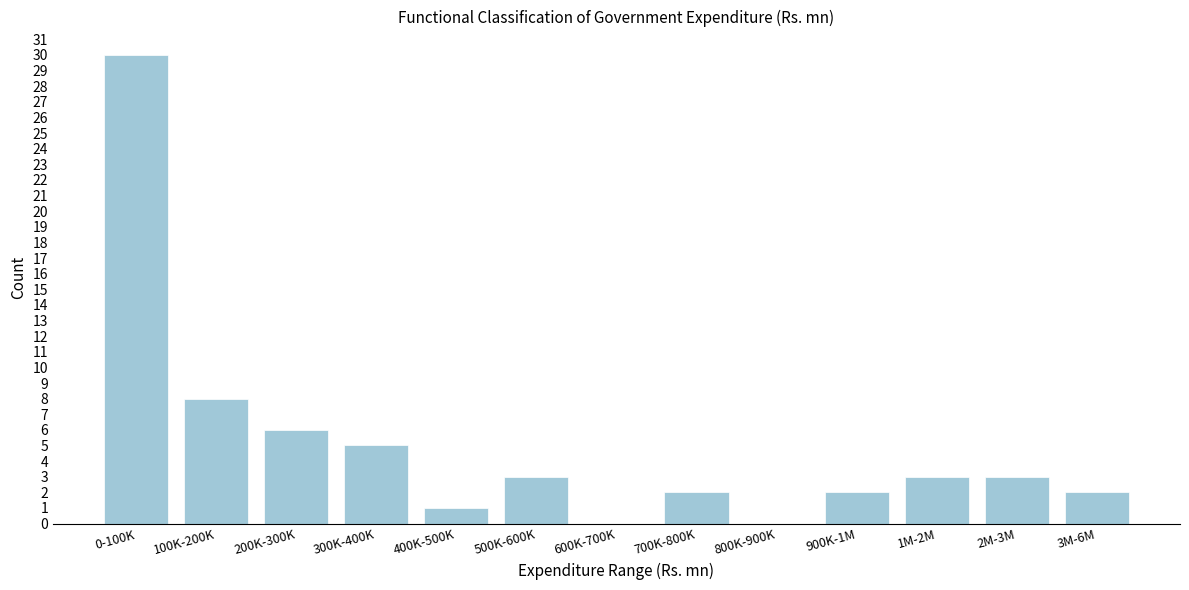

Reading left to right, what are all the values shown in this chart?

0-100K=30	100K-200K=8	200K-300K=6	300K-400K=5	400K-500K=1	500K-600K=3	600K-700K=0	700K-800K=2	800K-900K=0	900K-1M=2	1M-2M=3	2M-3M=3	3M-6M=2